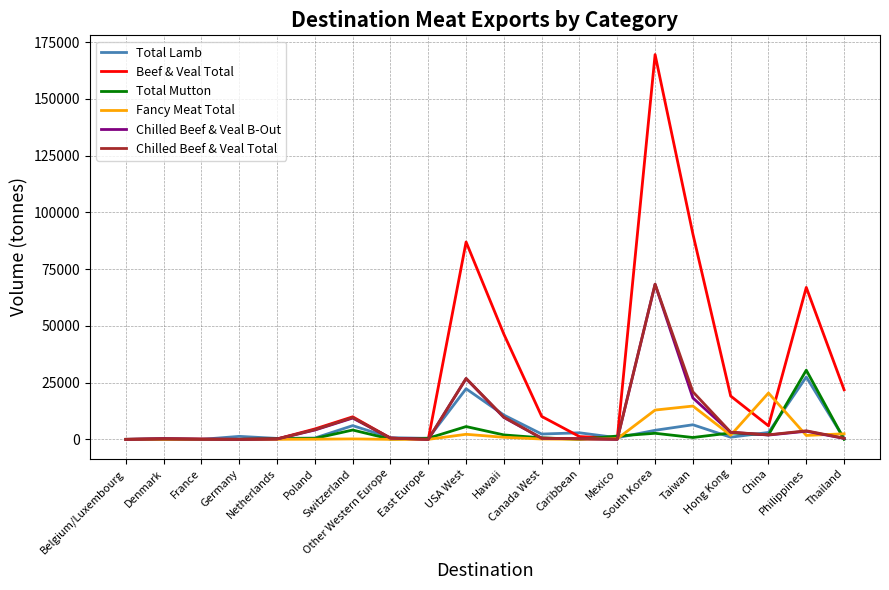

What is the maximum value for Chilled Beef & Veal Total?

68359.8